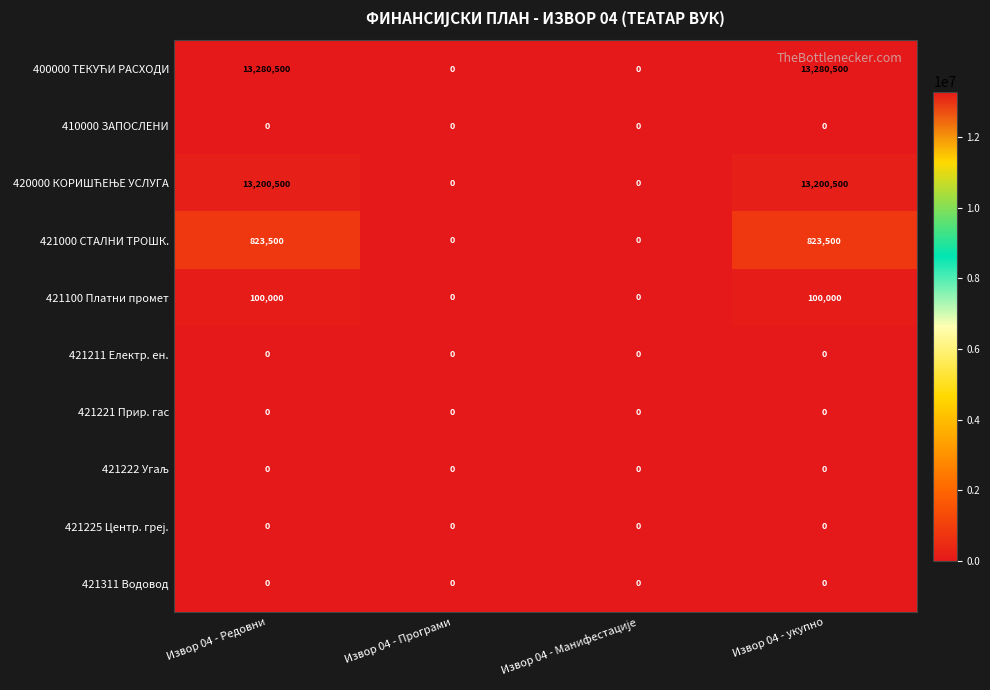

What is the total value across all series at Извор 04 - укупно?

27404500